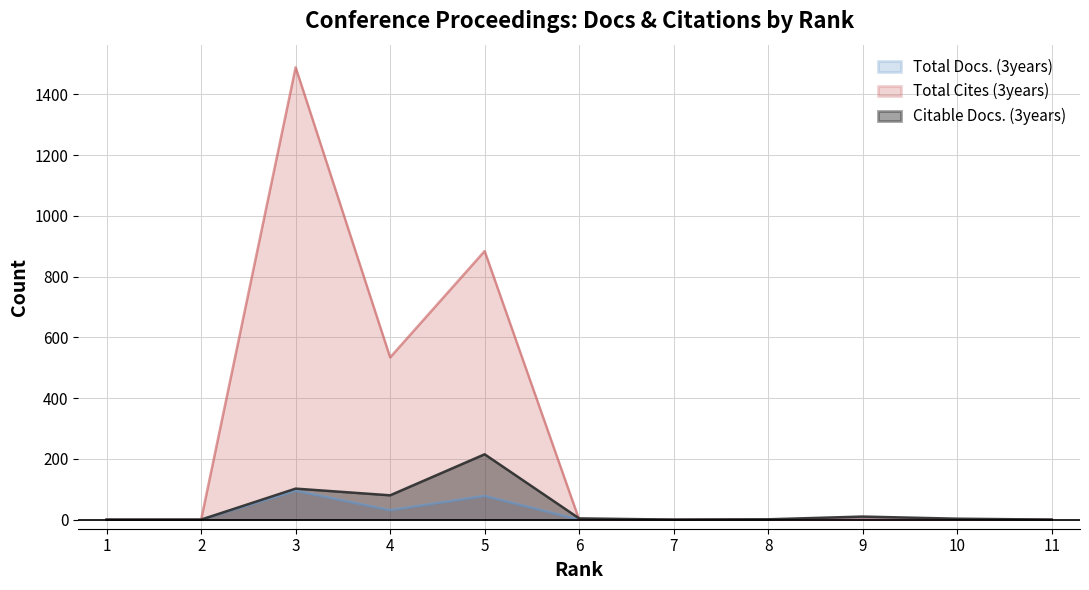

What is the sum of the Citable Docs. (3years) values at 9 and 4?

90